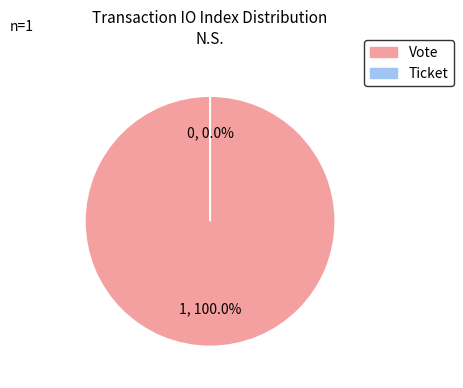

Does Vote (io_index=1) represent more than half of the total?

Yes